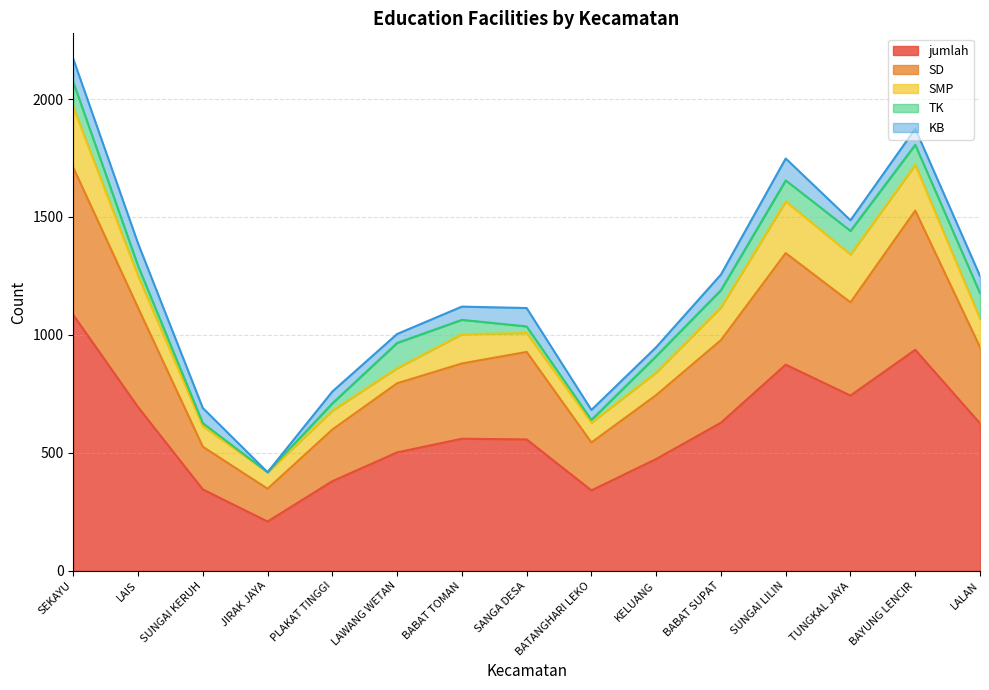

What is the label of the 3rd point from the right?

TUNGKAL JAYA